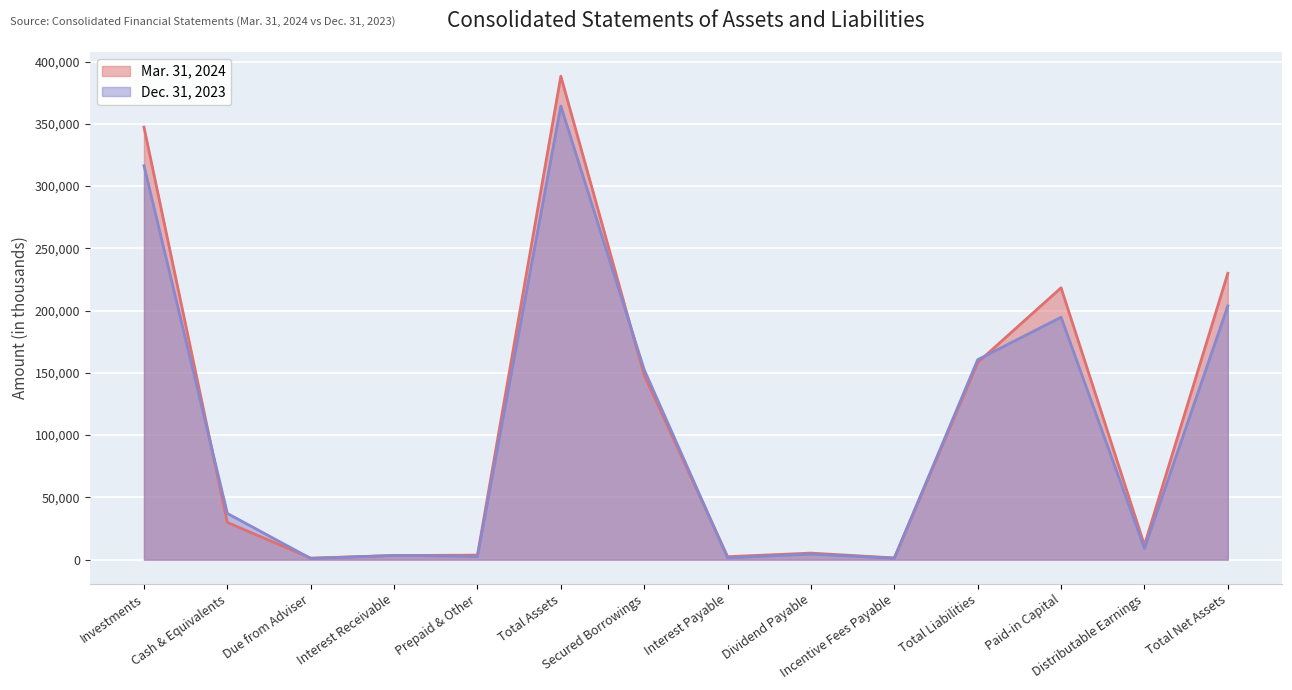

What is the difference between the Dec. 31, 2023 values at Secured Borrowings and Total Net Assets?

51207